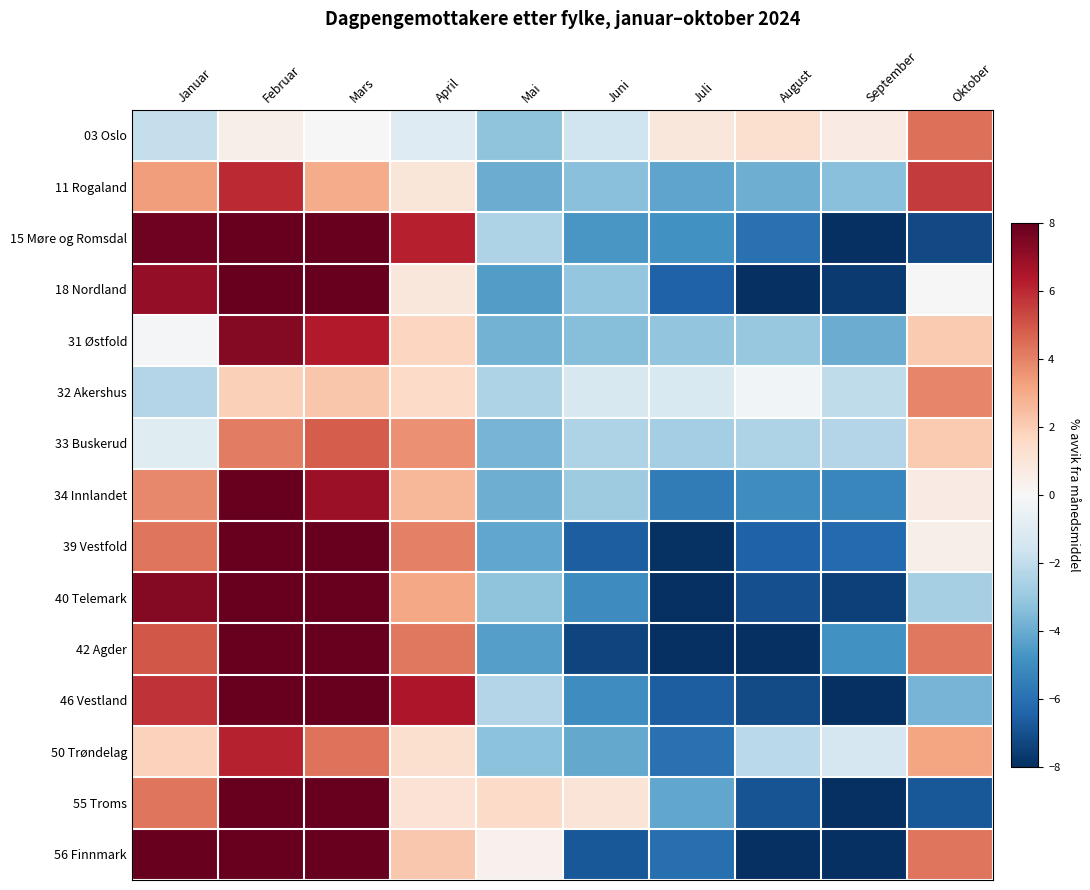

How many series are shown in this chart?

15